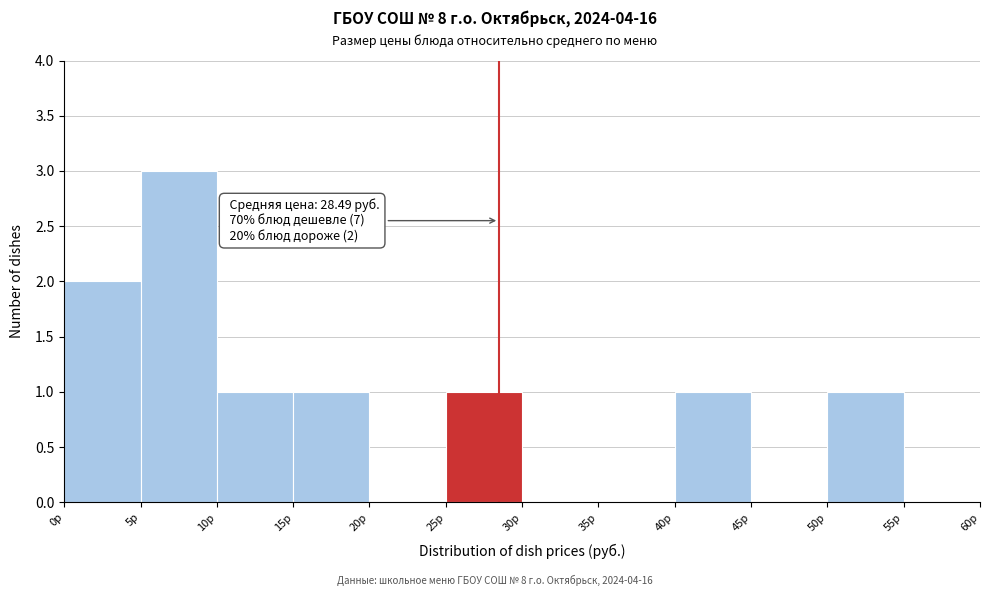

Which range on the x-axis has the tallest bar?

5 to 10